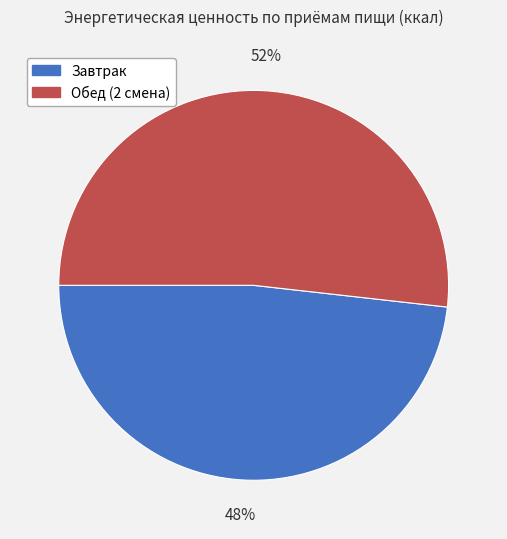

How many segments does this pie chart have?

2